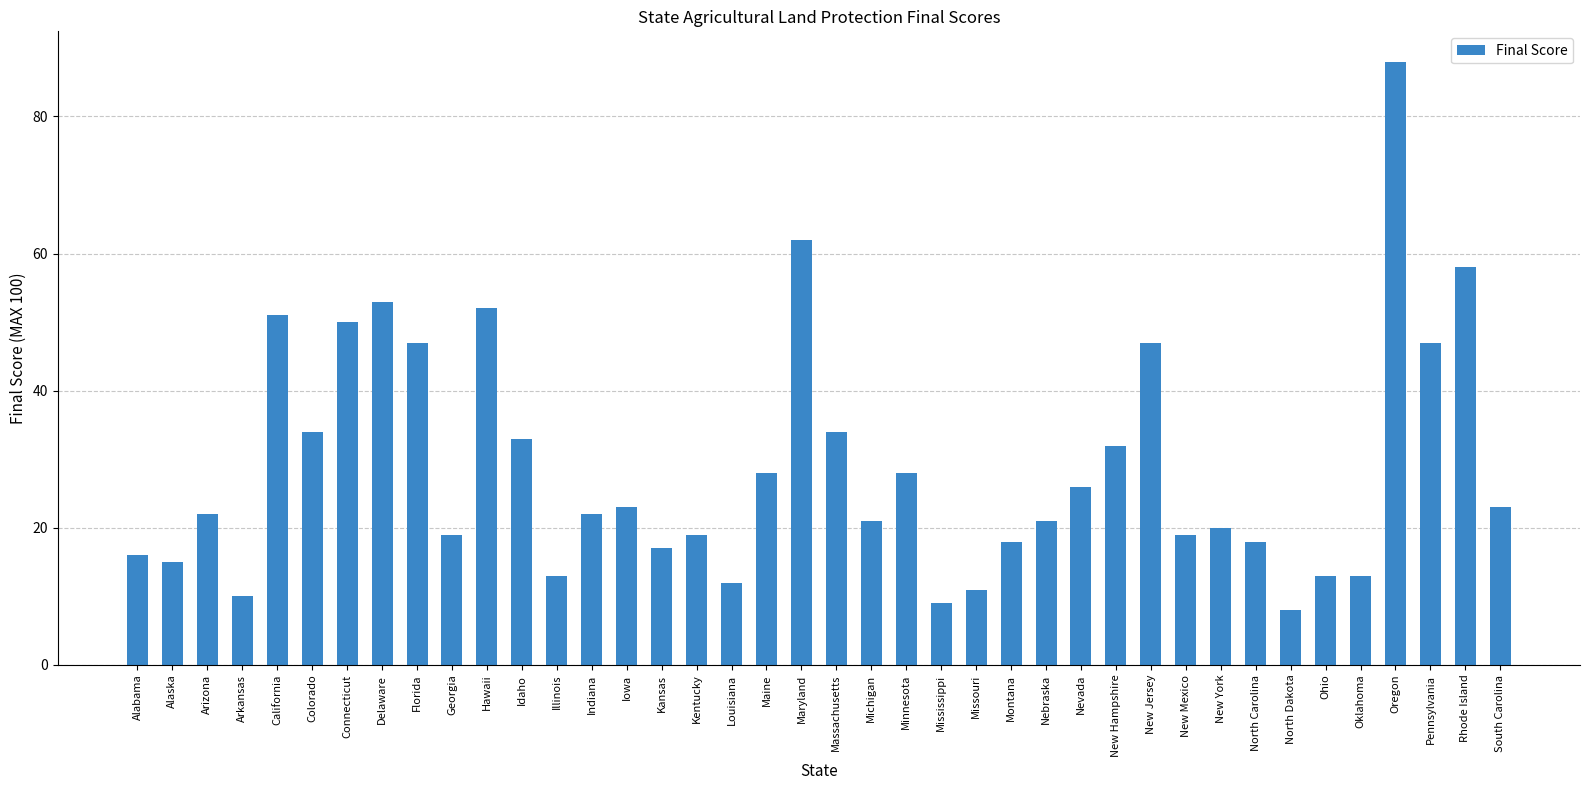

How many bars are there in total?

40